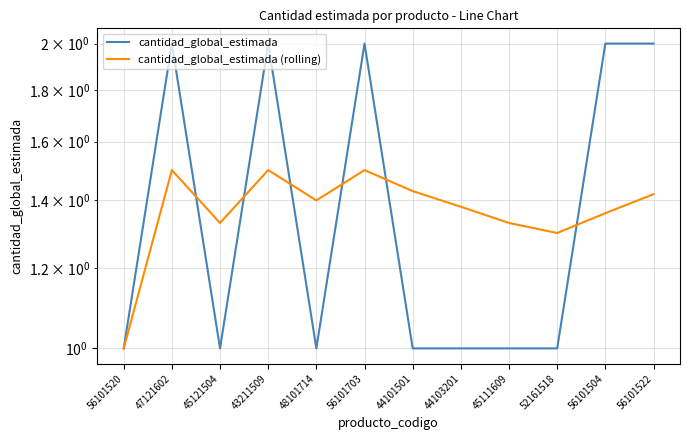

What is the value of the cantidad_global_estimada (rolling) point at the 3rd from the left?

1.3